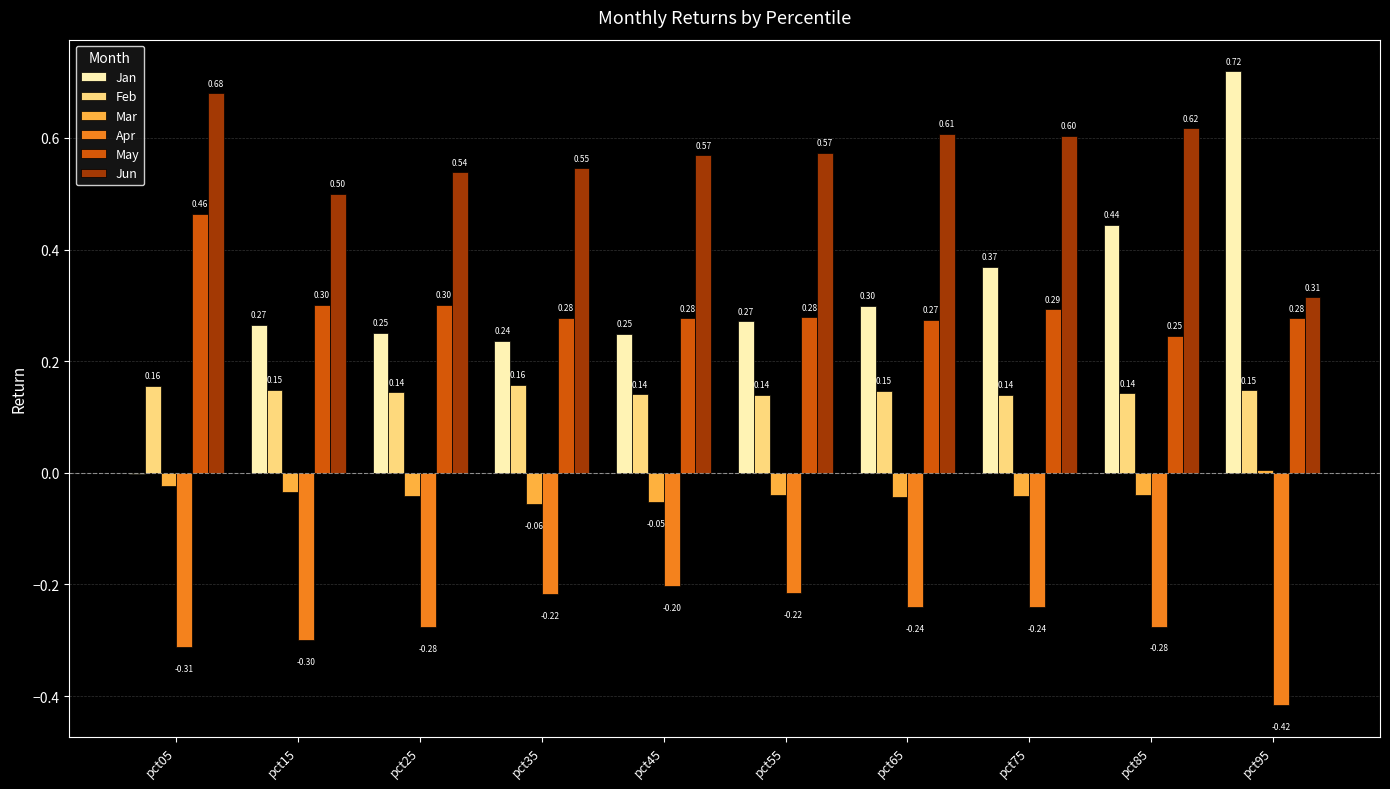

What are all the series names shown in the legend?

Jan, Feb, Mar, Apr, May, Jun